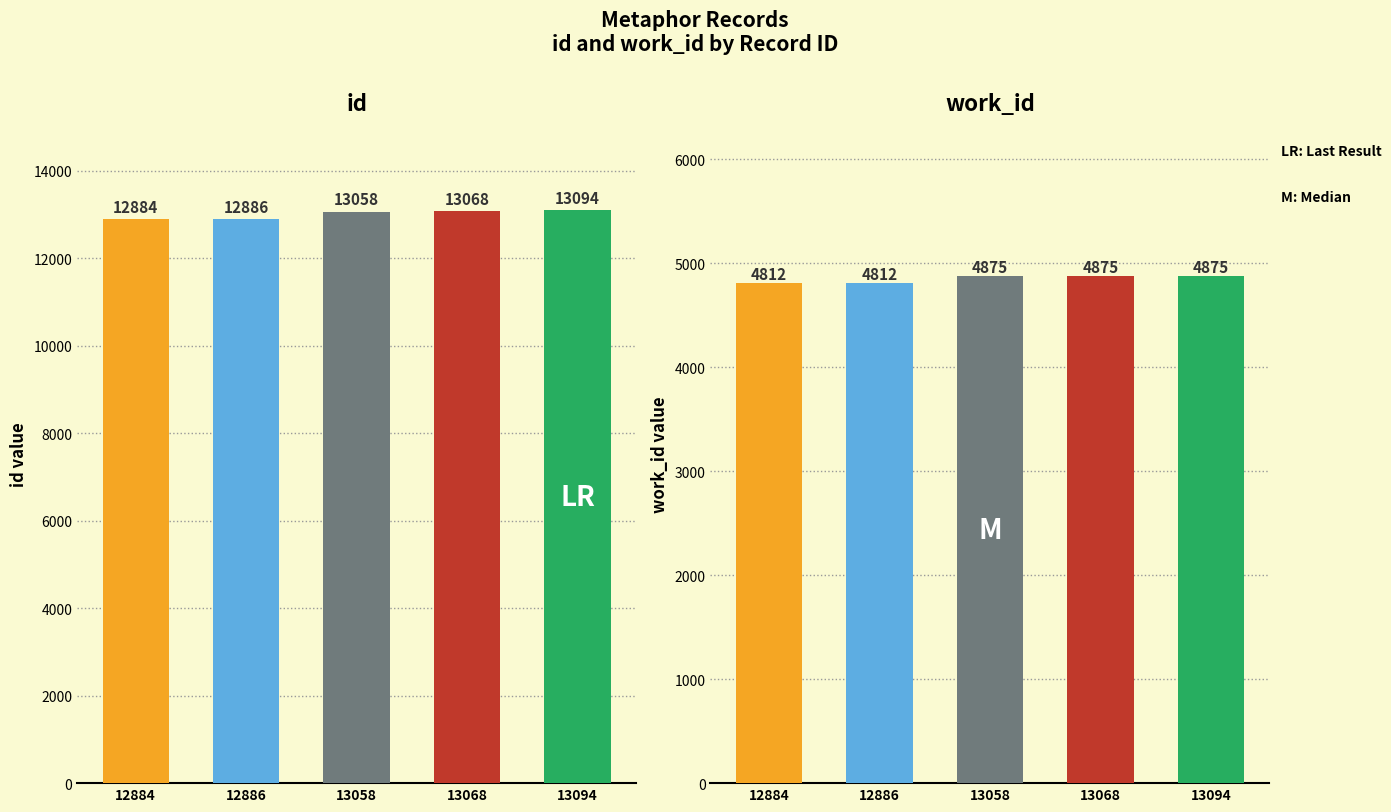

Reading left to right, what are all the values shown in this chart?

id: 12884	12886	13058	13068	13094
work_id: 4812	4812	4875	4875	4875